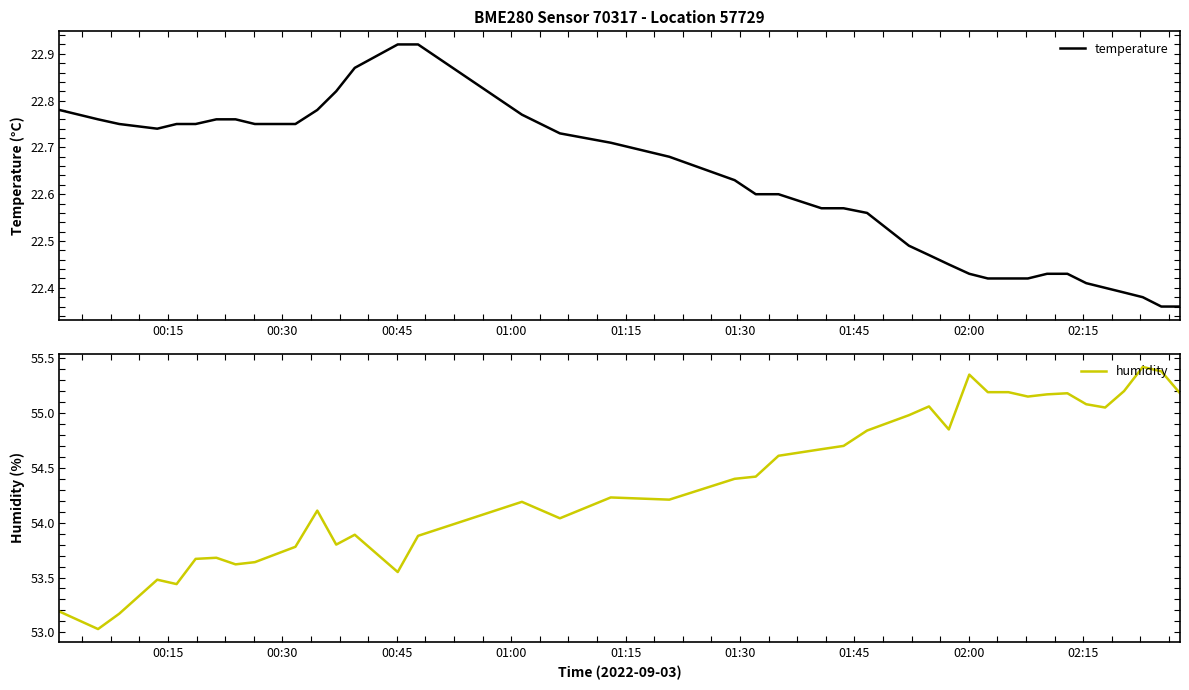

Reading left to right, transcribe all the data shown in this chart.

temperature: 22.8	22.8	22.8	22.7	22.8	22.8	22.8	22.8	22.8	22.8	22.8	22.8	22.9	22.9	22.9	22.8	22.7	22.7	22.7	22.6	22.6	22.6	22.6	22.6	22.6	22.5	22.5	22.4	22.4	22.4	22.4	22.4	22.4	22.4	22.4	22.4	22.4	22.4	22.4	22.4
humidity: 53.2	53.0	53.2	53.5	53.4	53.7	53.7	53.6	53.6	53.8	54.1	53.8	53.9	53.5	53.9	54.2	54.0	54.2	54.2	54.4	54.4	54.6	54.7	54.7	54.8	55.0	55.1	54.9	55.4	55.2	55.2	55.1	55.2	55.2	55.1	55.0	55.2	55.4	55.4	55.2